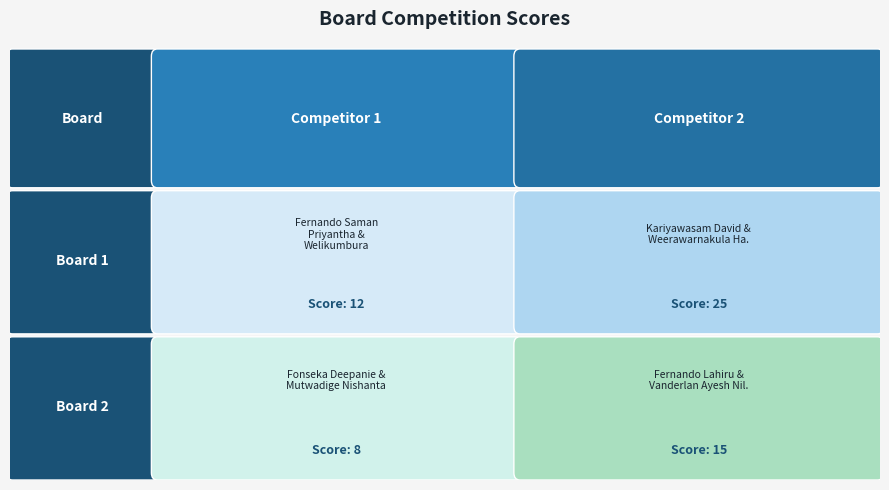

Reading left to right, transcribe all the data shown in this chart.

Board 1: 12	25
Board 2: 8	15